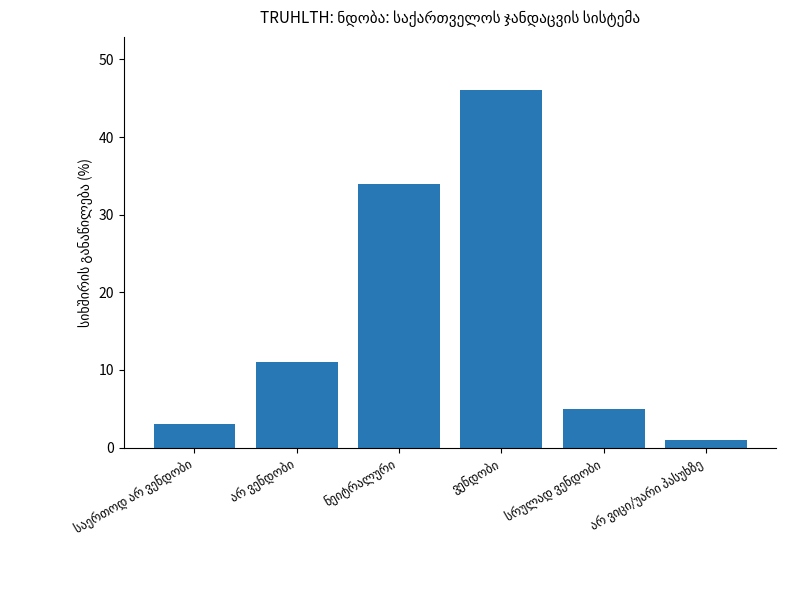

What is the greatest value displayed?

46